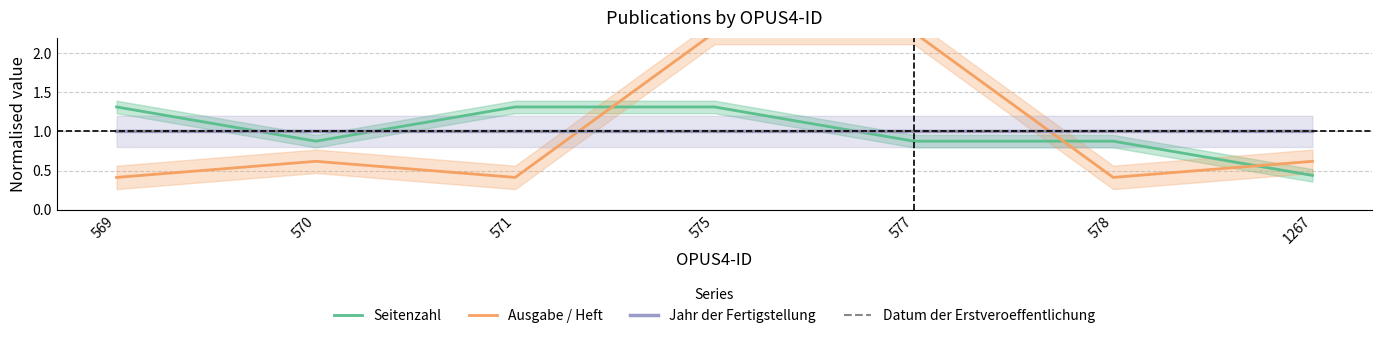

Which label corresponds to the smallest value in the chart?

569